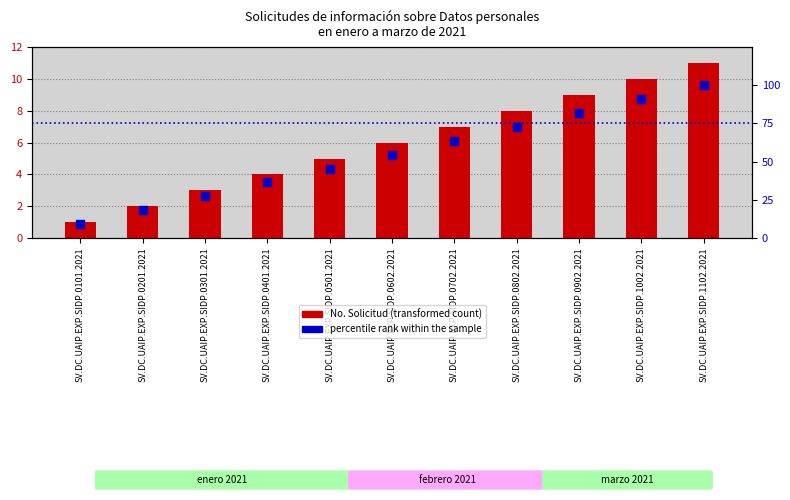

Which series contains the lowest Y value?

No. Solicitud (transformed count)